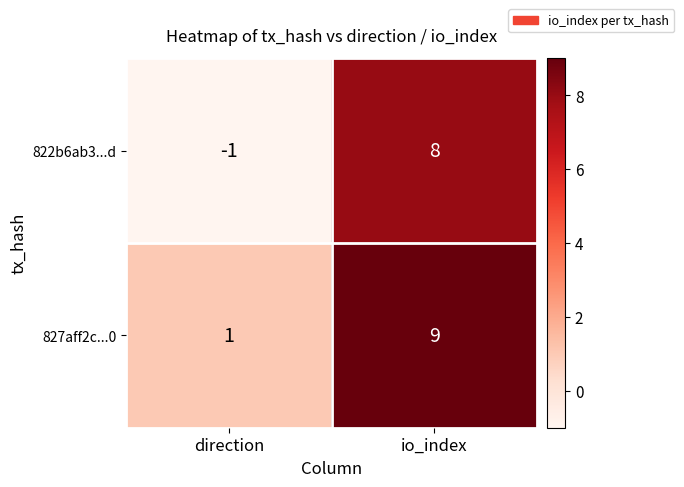

Which category has the highest value across all series?

io_index